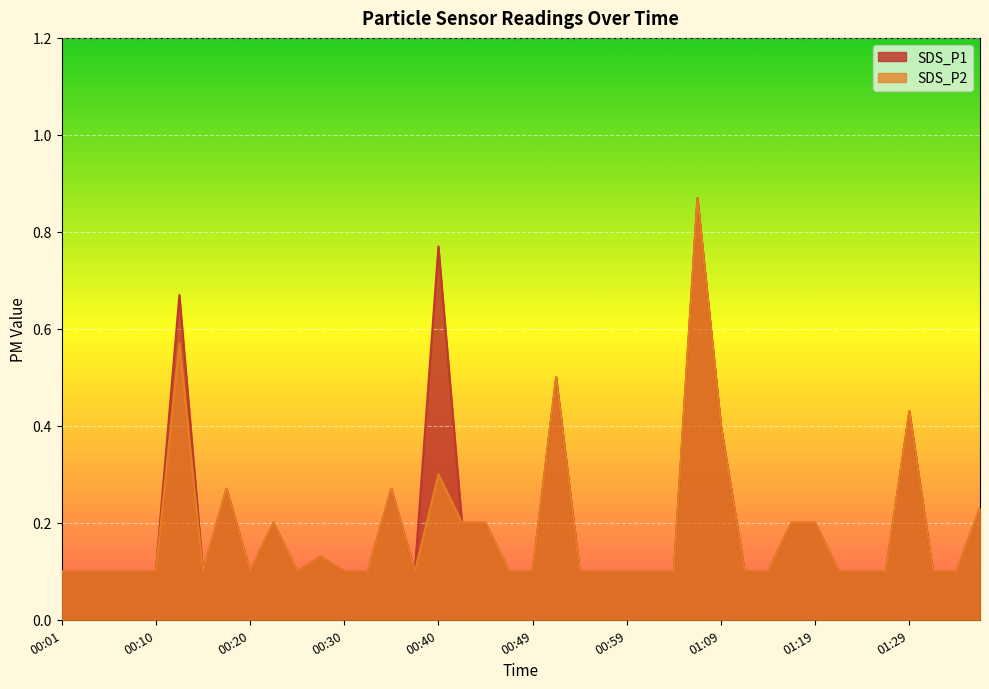

Count the number of categories in the chart.

40